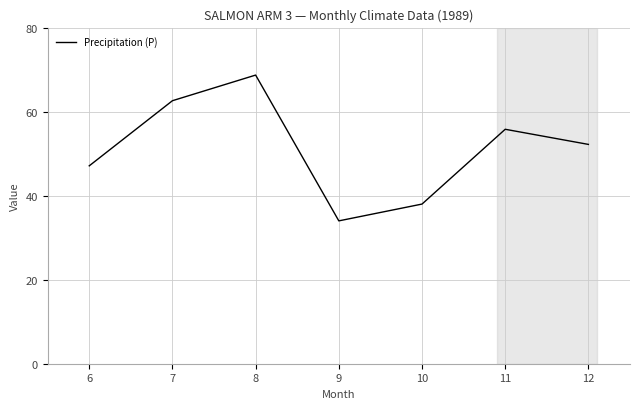

What is the change in value from 8 to 11?

-12.9